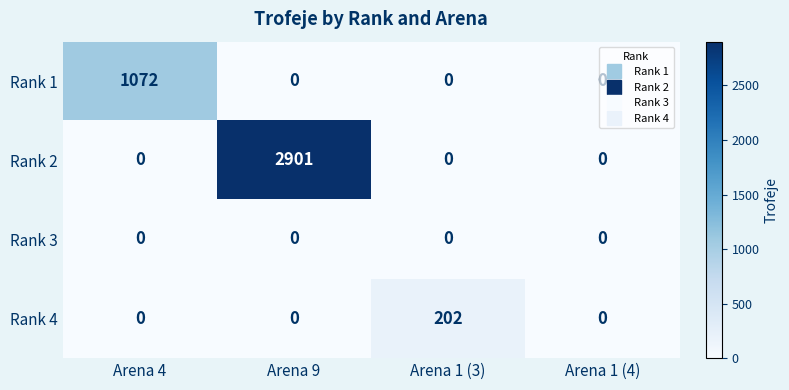

What is the approximate value of Rank 1 at Arena 4?

1072